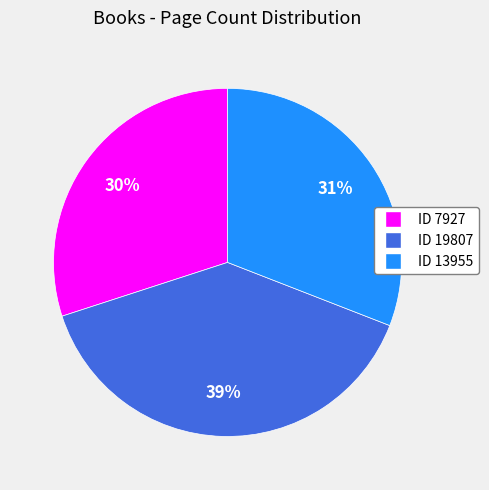

Is there a majority slice in this chart?

No